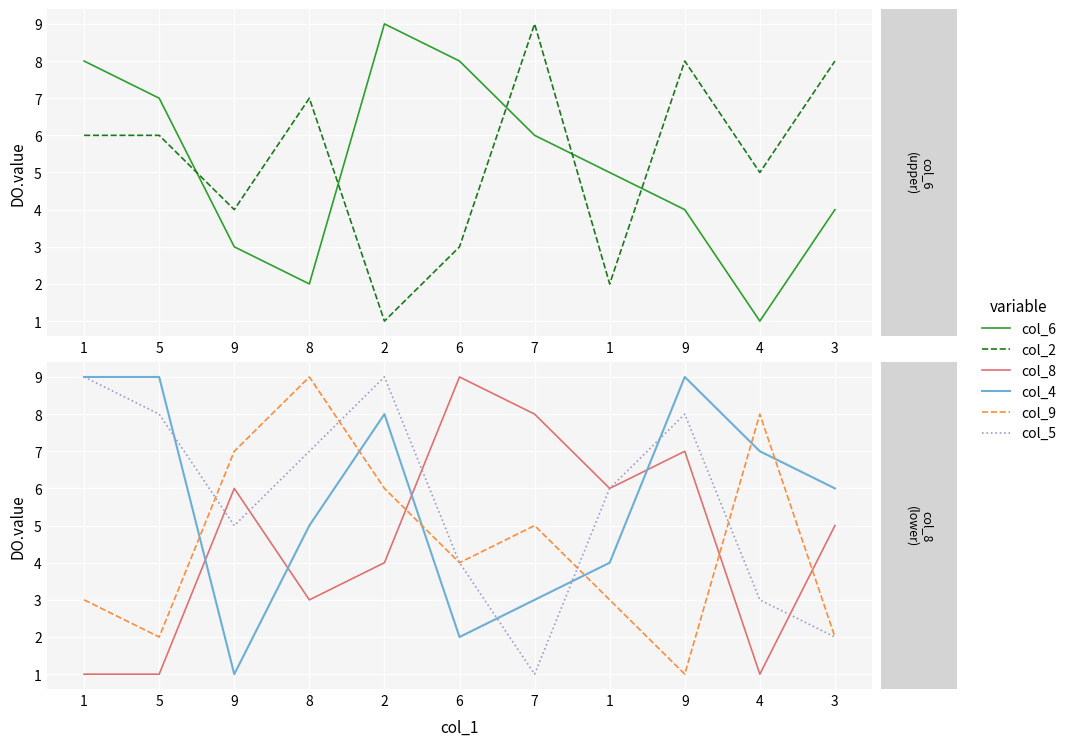

Count the number of categories in the chart.

11